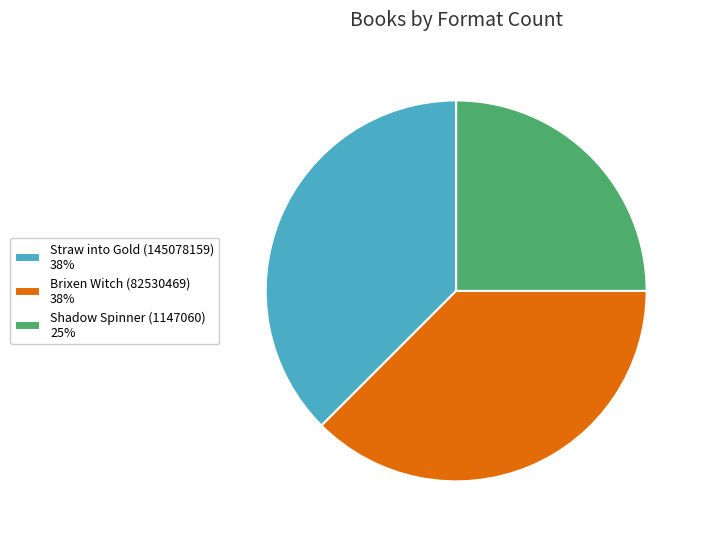

Does any single category account for the majority?

No